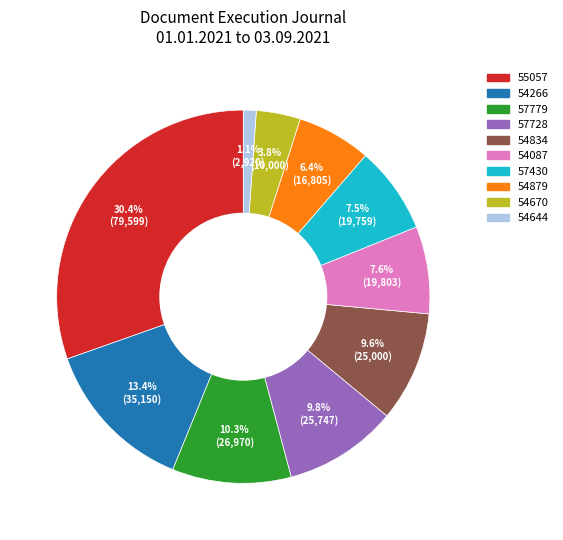

Is there a majority slice in this chart?

No